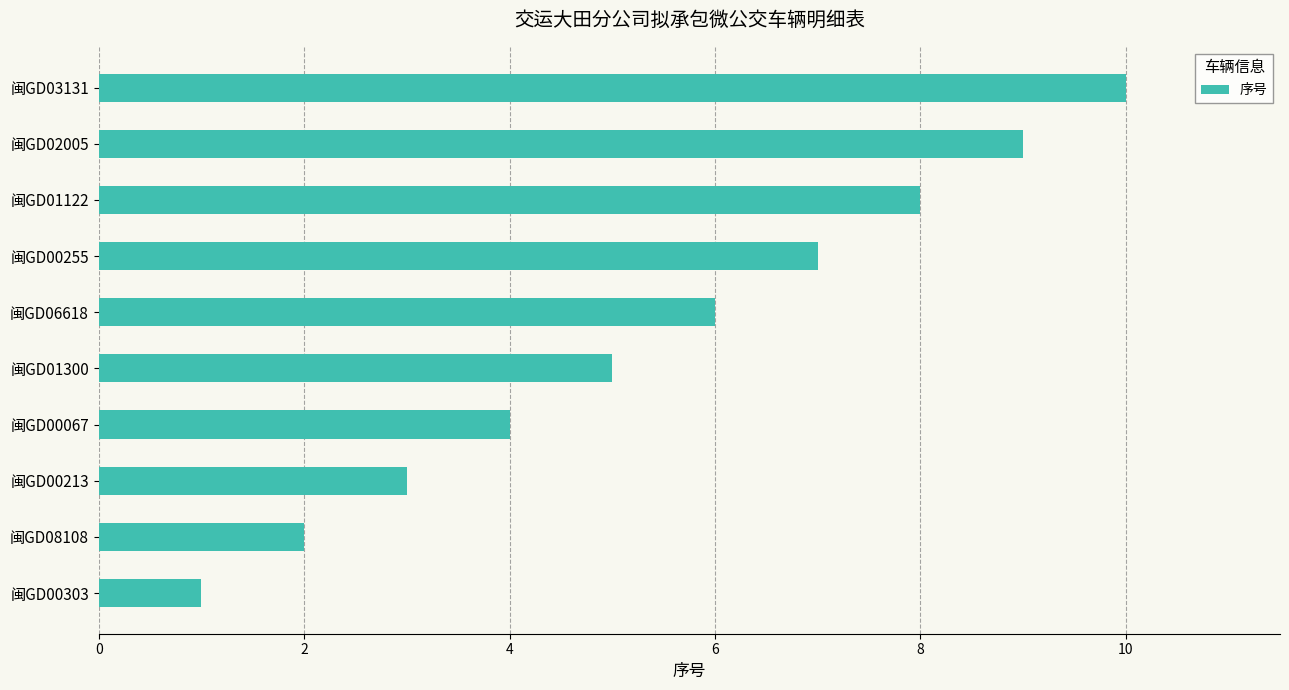

What is the minimum value shown in the chart?

1